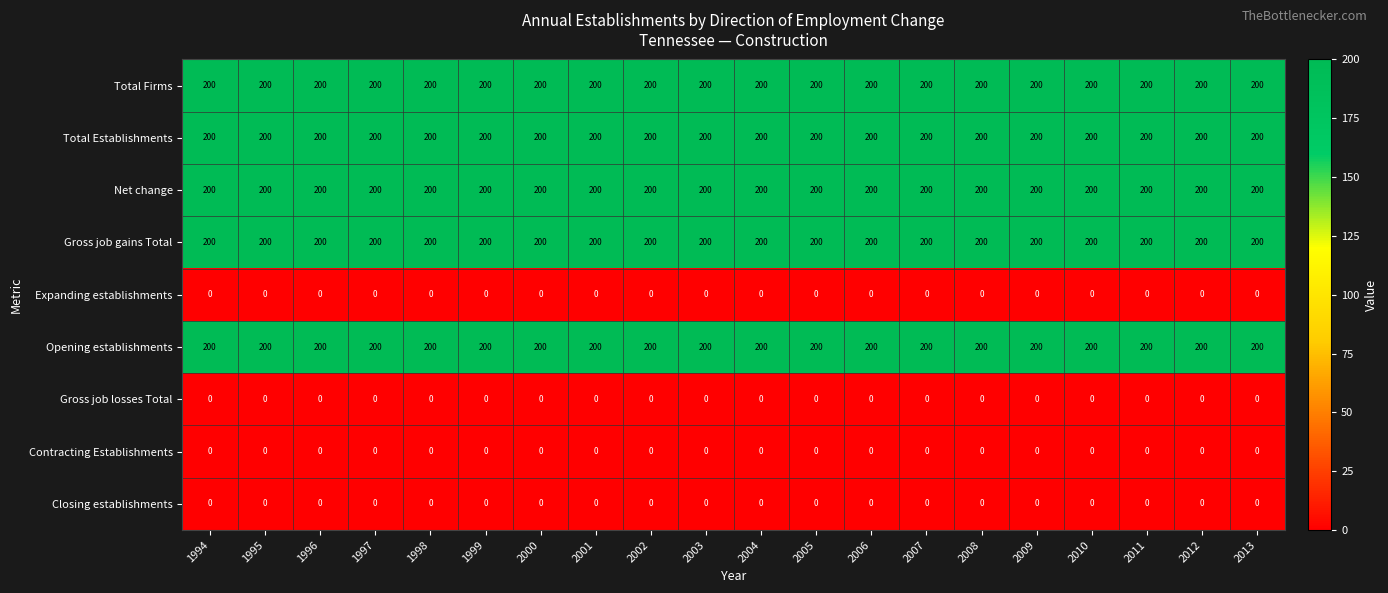

Is it true that Total Establishments equals 66 at 2009?

False